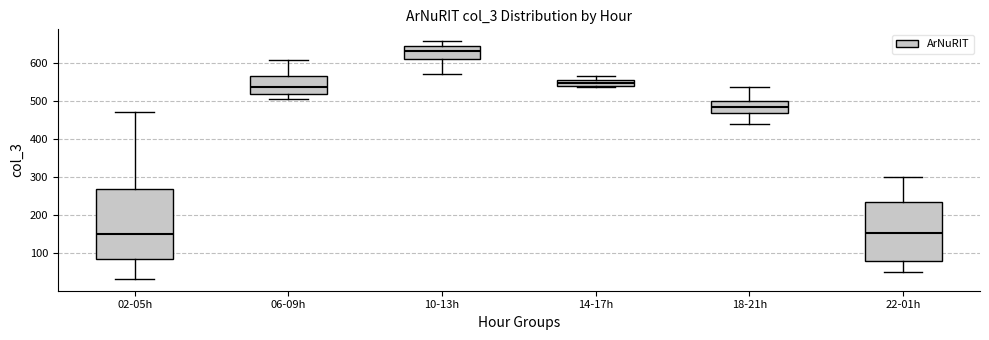

Where is the upper edge of the box for 14-17h on the y-axis? The values are not printed on the chart, so give them approximately, as read against the axis.

560